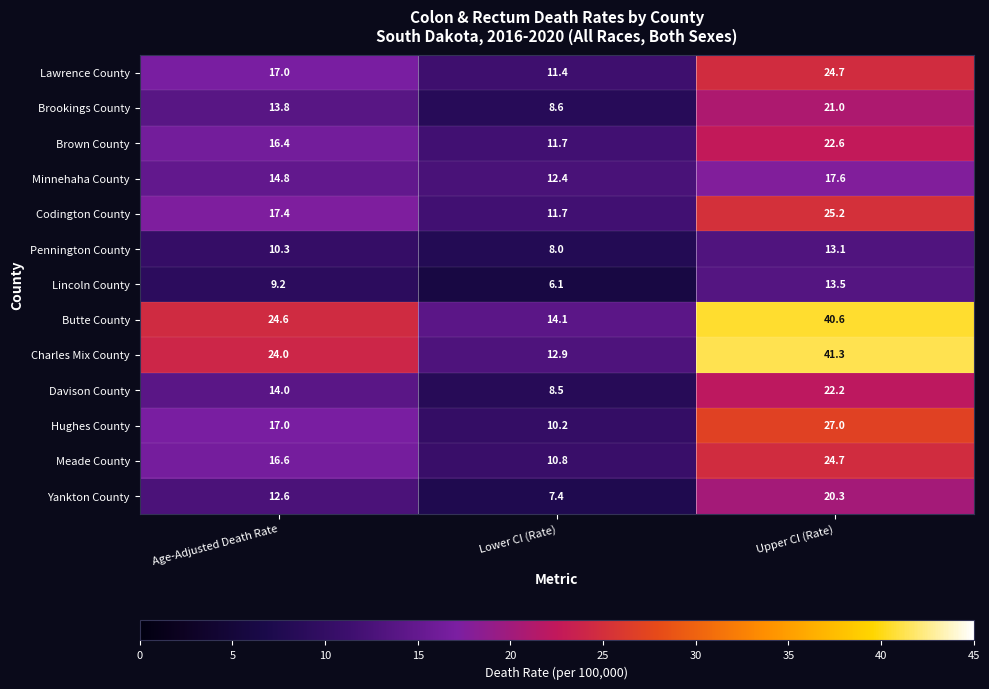

What is the average value of the Brown County series?

16.9